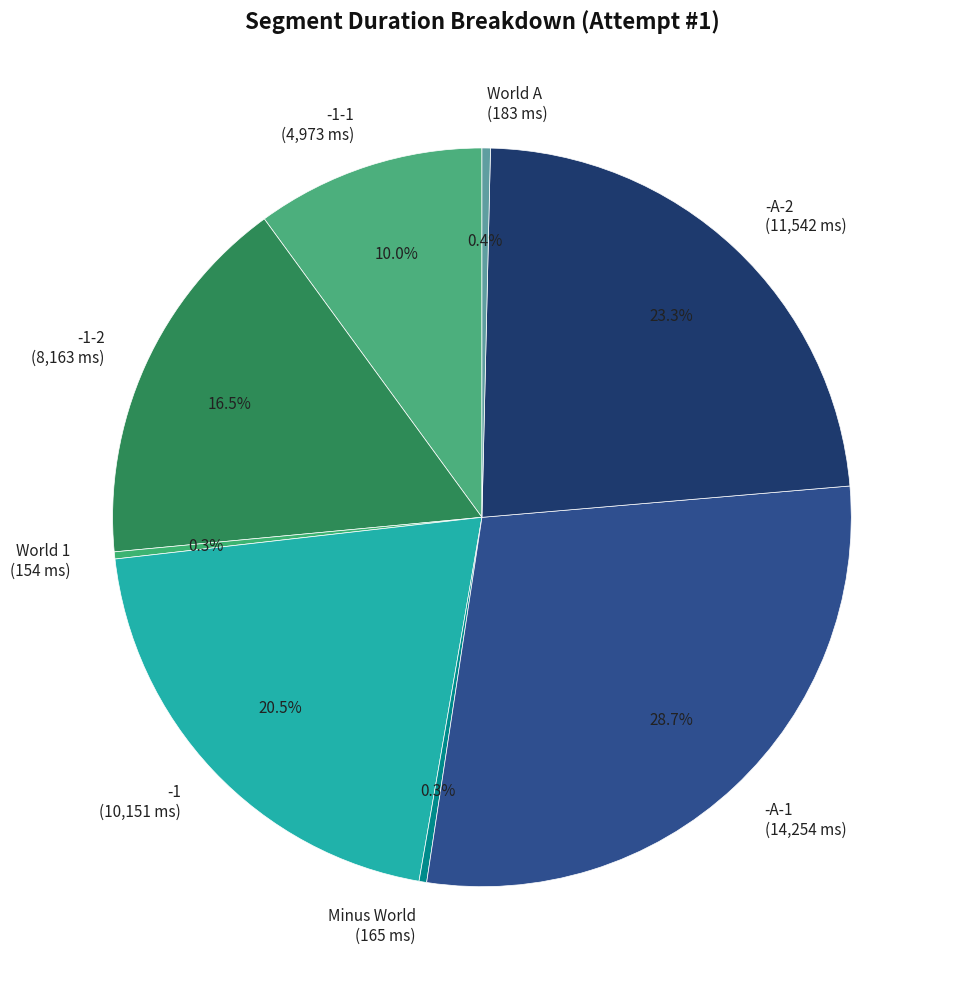

Which category has the biggest portion of the pie?

-A-1 (14,254 ms)